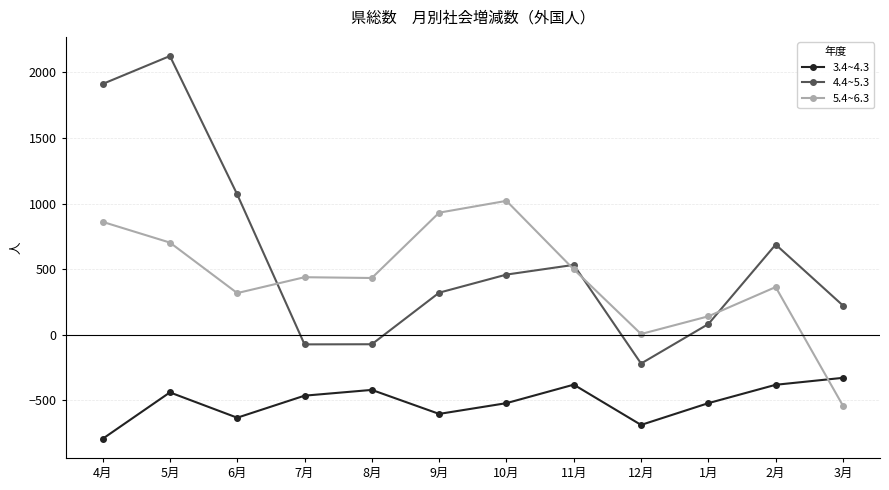

What are all the series names shown in the legend?

3.4~4.3, 4.4~5.3, 5.4~6.3